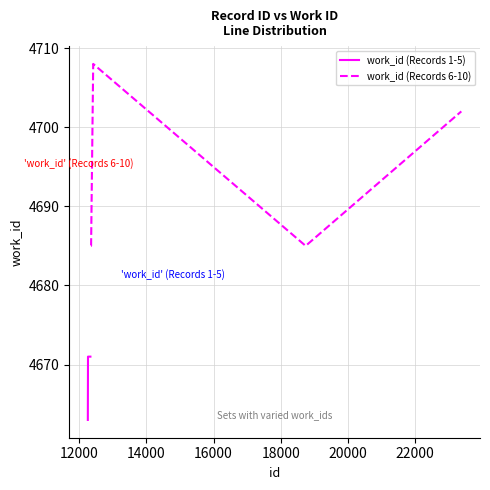

What is the average value of the work_id (Records 1-5) series?

4669